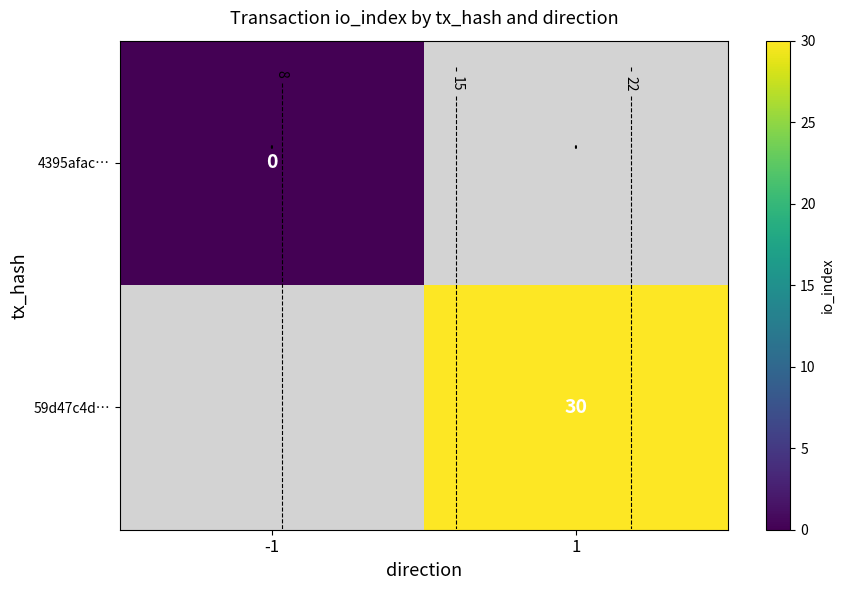

Rank the categories by row_0 value from lowest to highest.

-1, 1